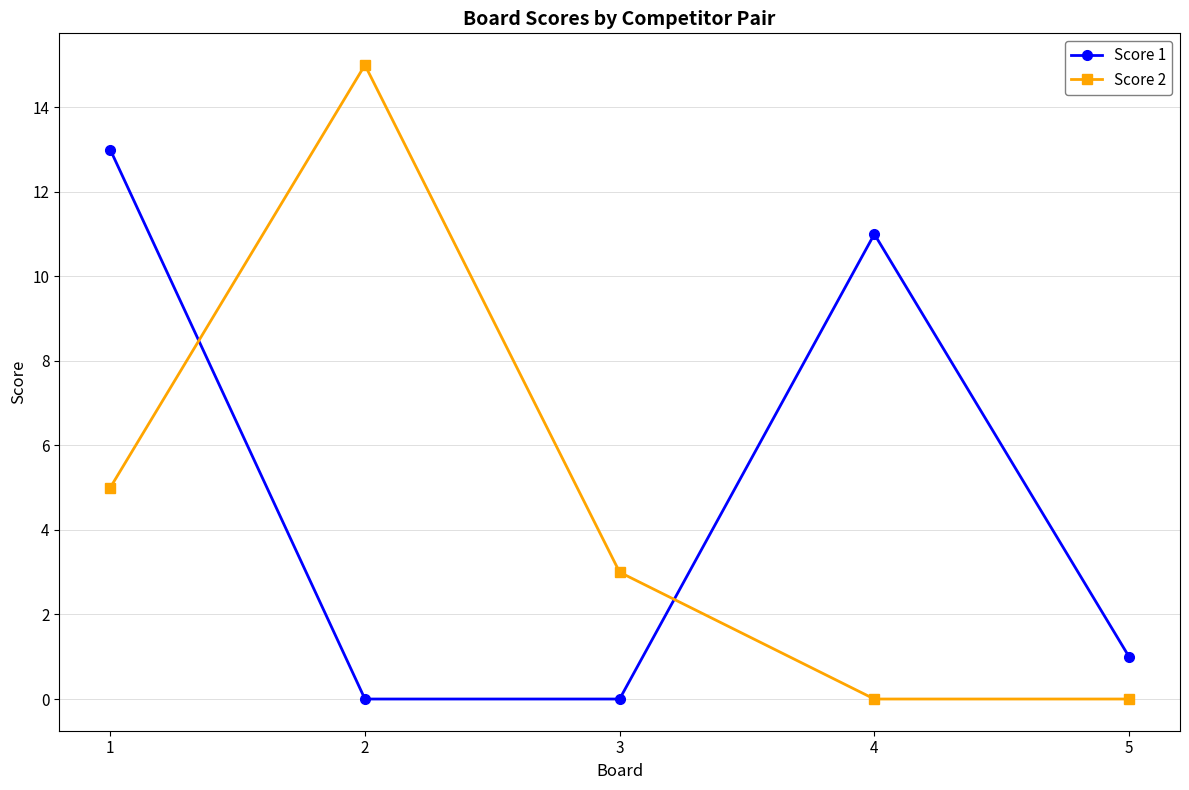

How many intersections are there between Score 1 and Score 2?

2